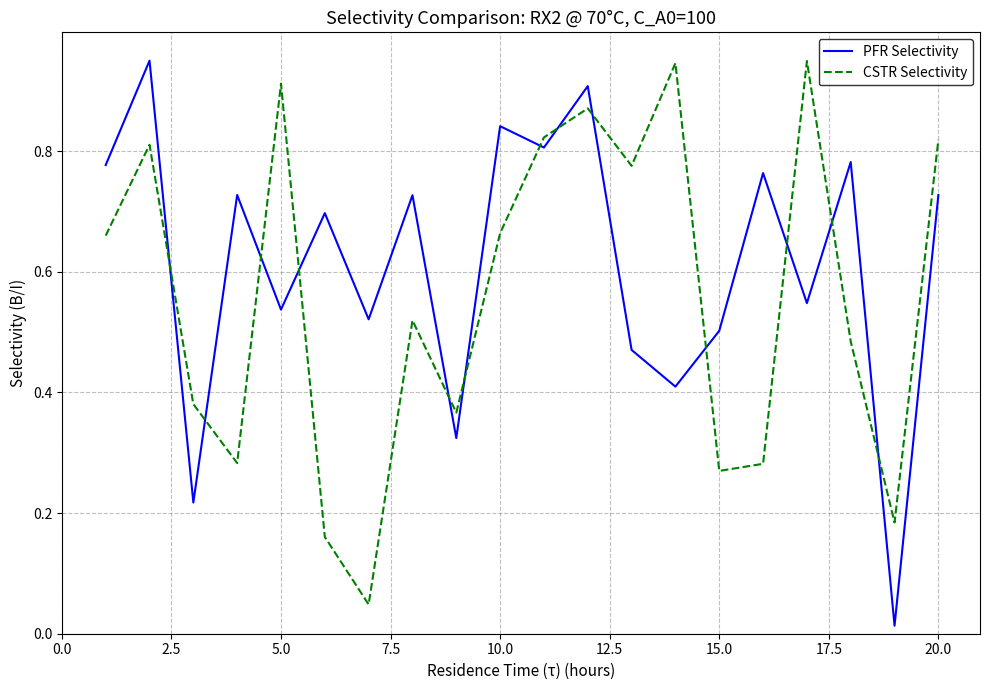

Which series has the largest total across all categories?

PFR Selectivity